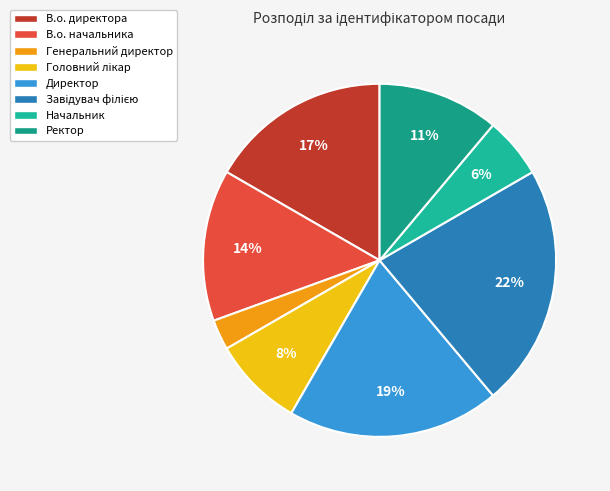

The В.о. начальника slice represents 14% of the pie. True or false?

True